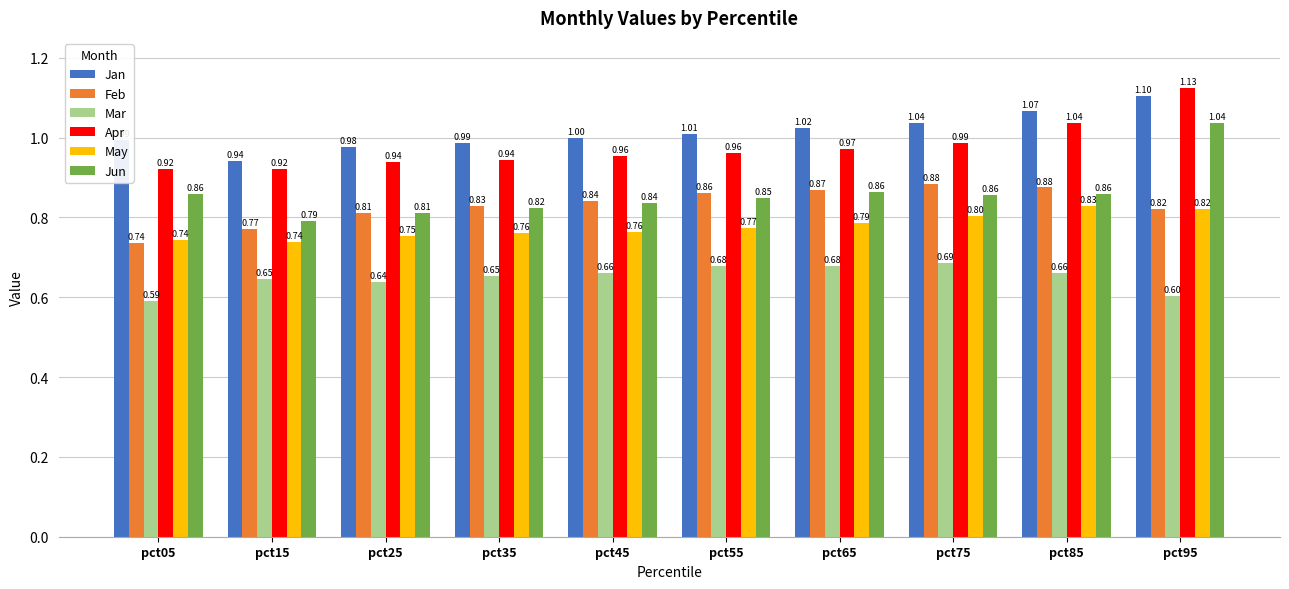

True or false: May has a value of 0.8 at pct55.

True